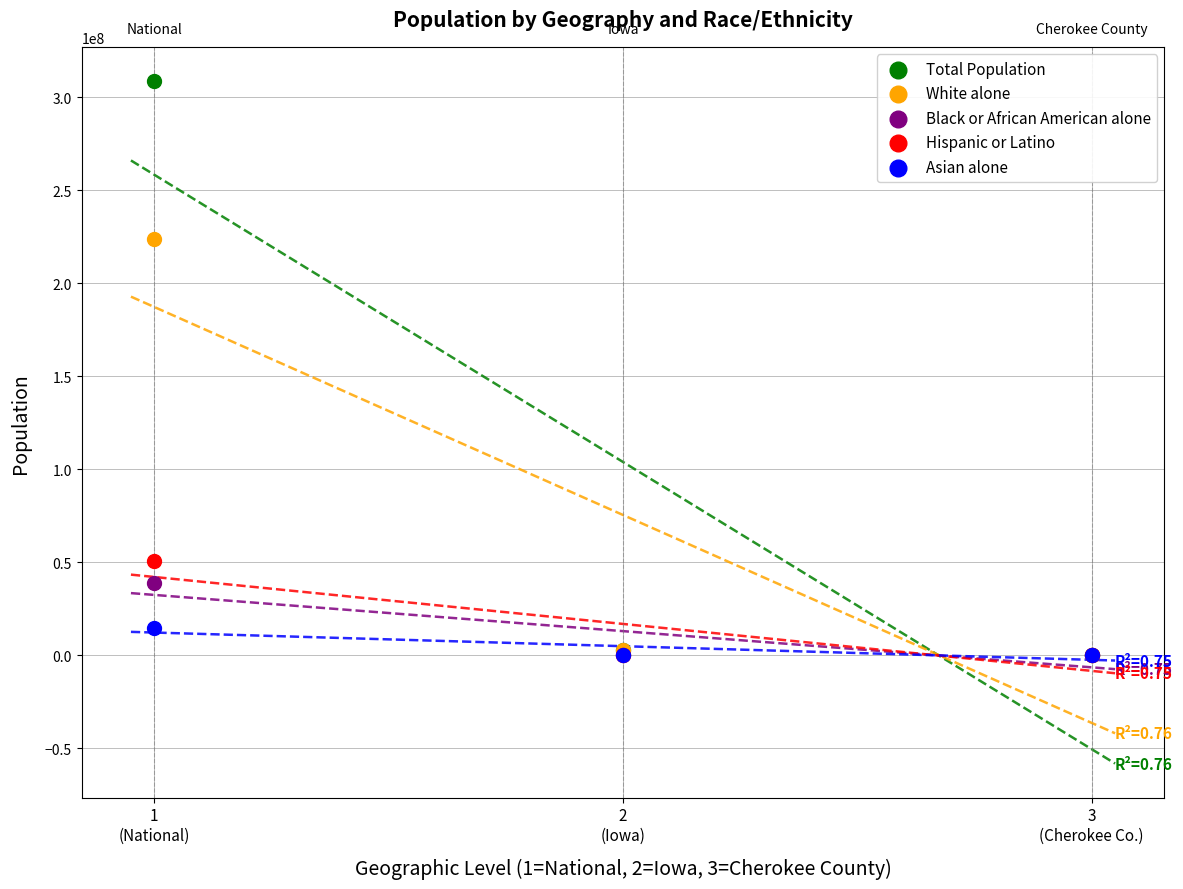

Across all series, what Y value is closest to 154372800?

223553265